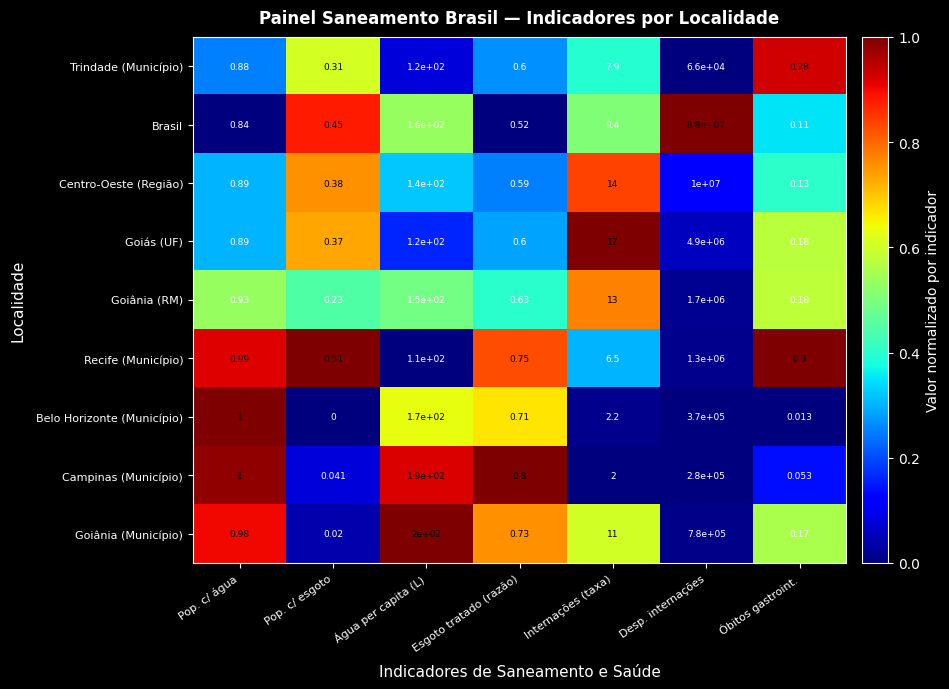

Which series has the largest range (max minus min)?

Brasil